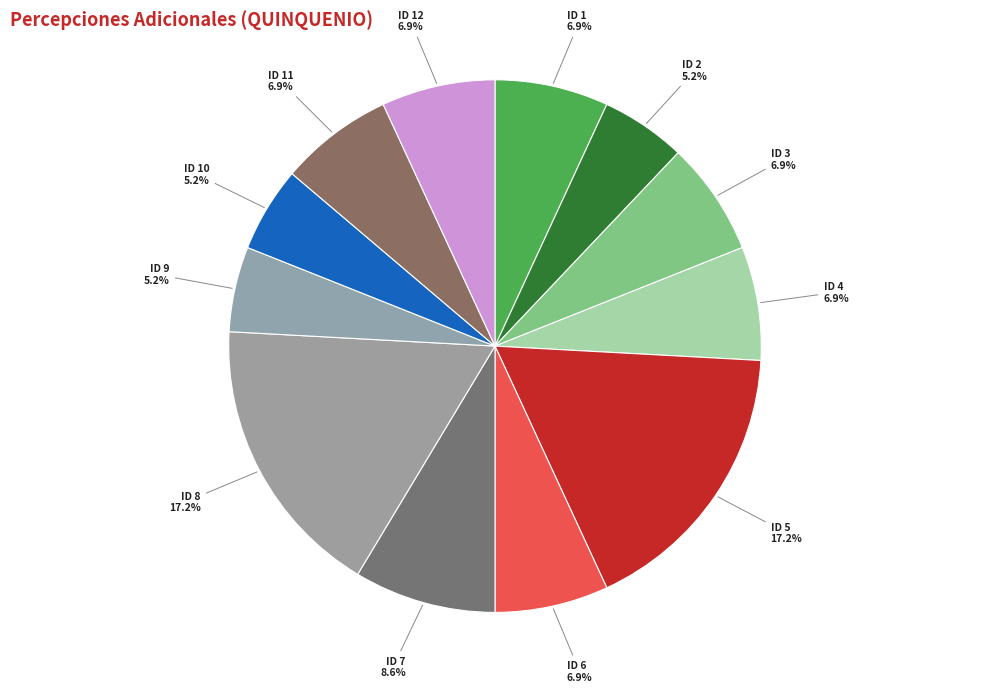

How many segments does this pie chart have?

12